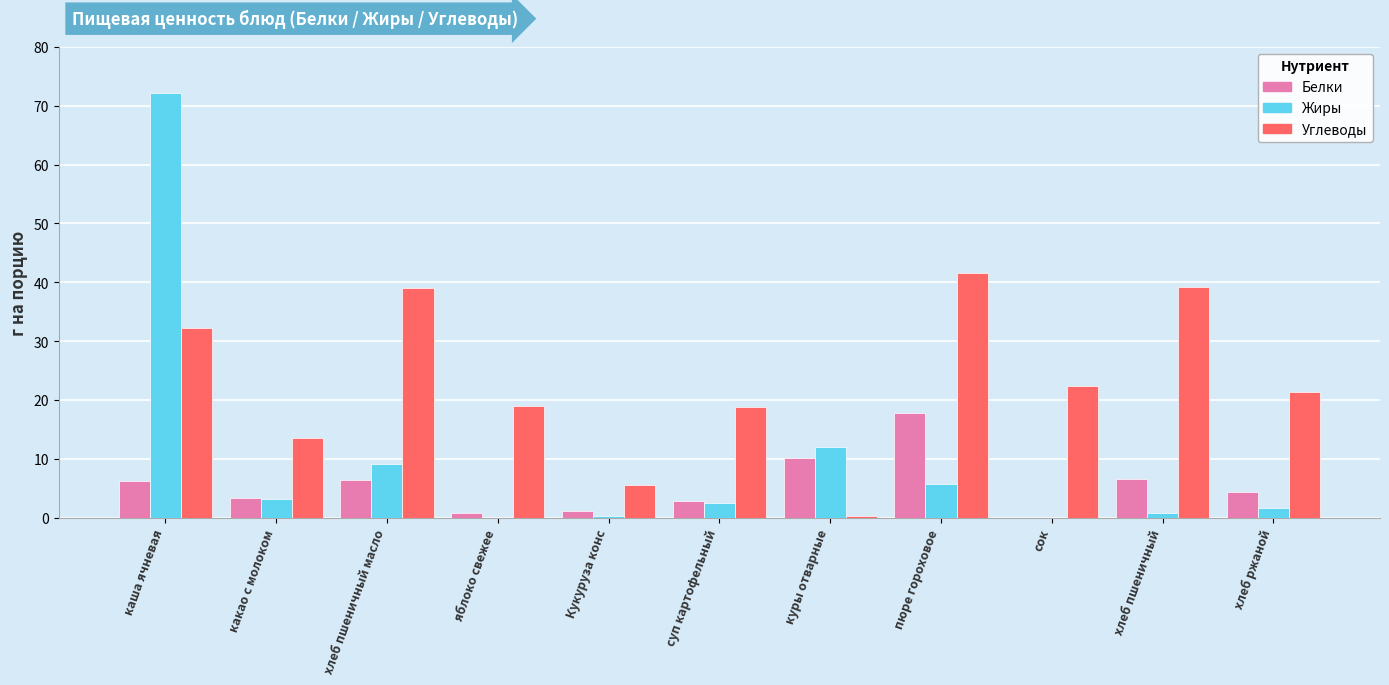

What is the maximum value shown in the chart?

72.2